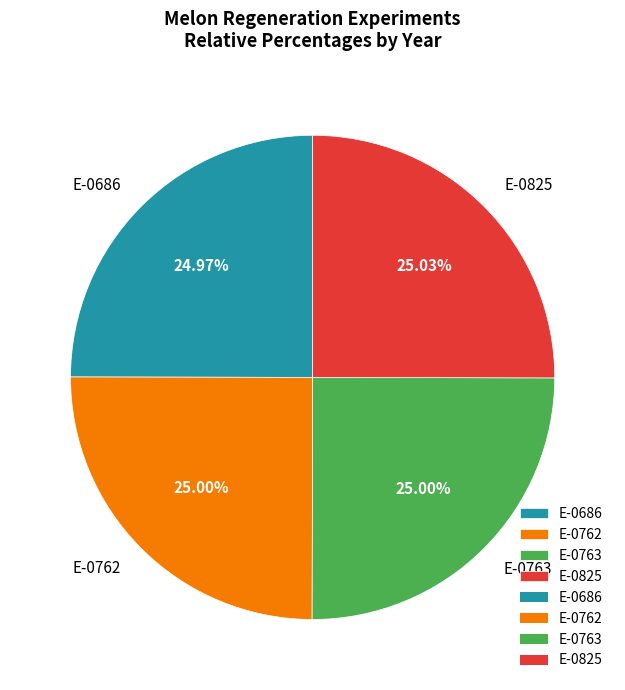

Is there any slice that represents more than half of the pie?

No